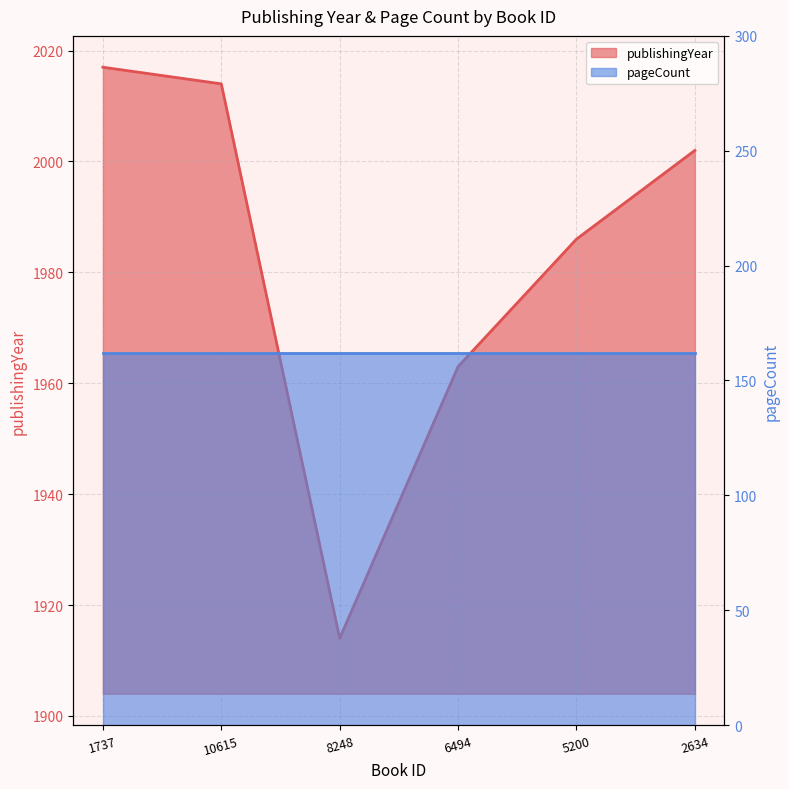

What is the sum of the values at 10615 and 5200?

4000